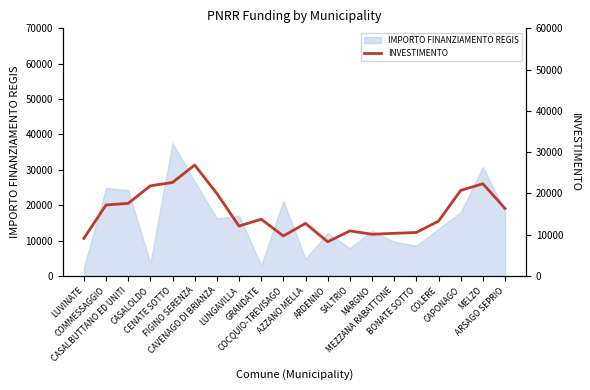

What is the average value?

15329.4